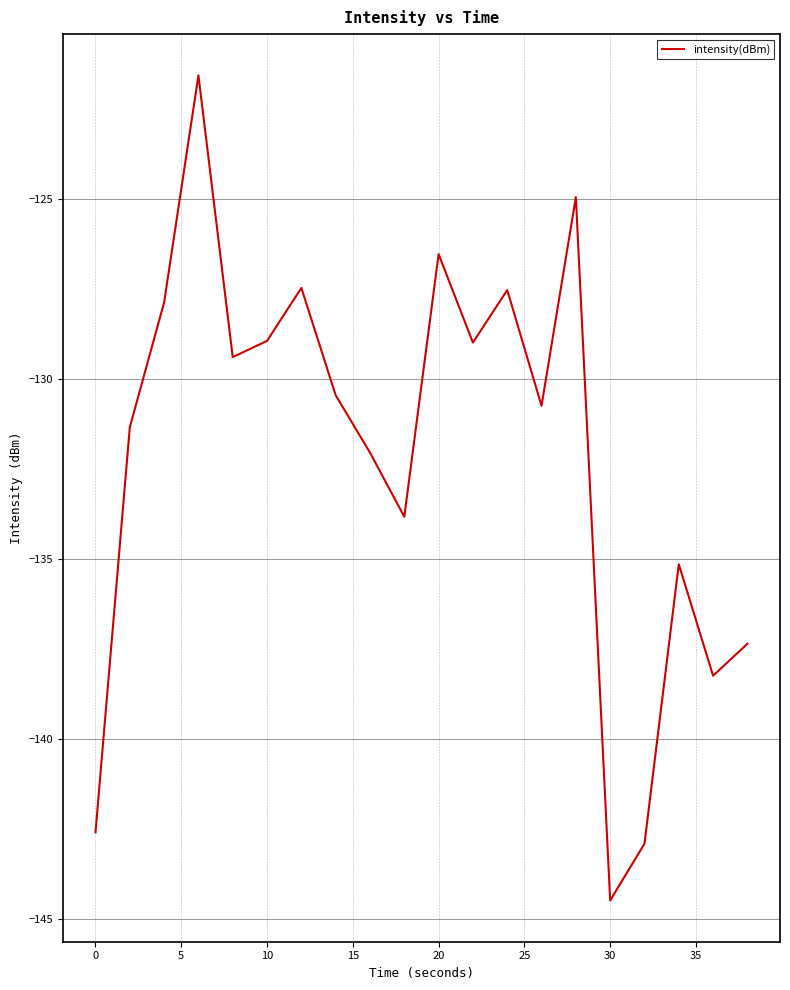

What is the difference between the maximum and minimum values?

22.9